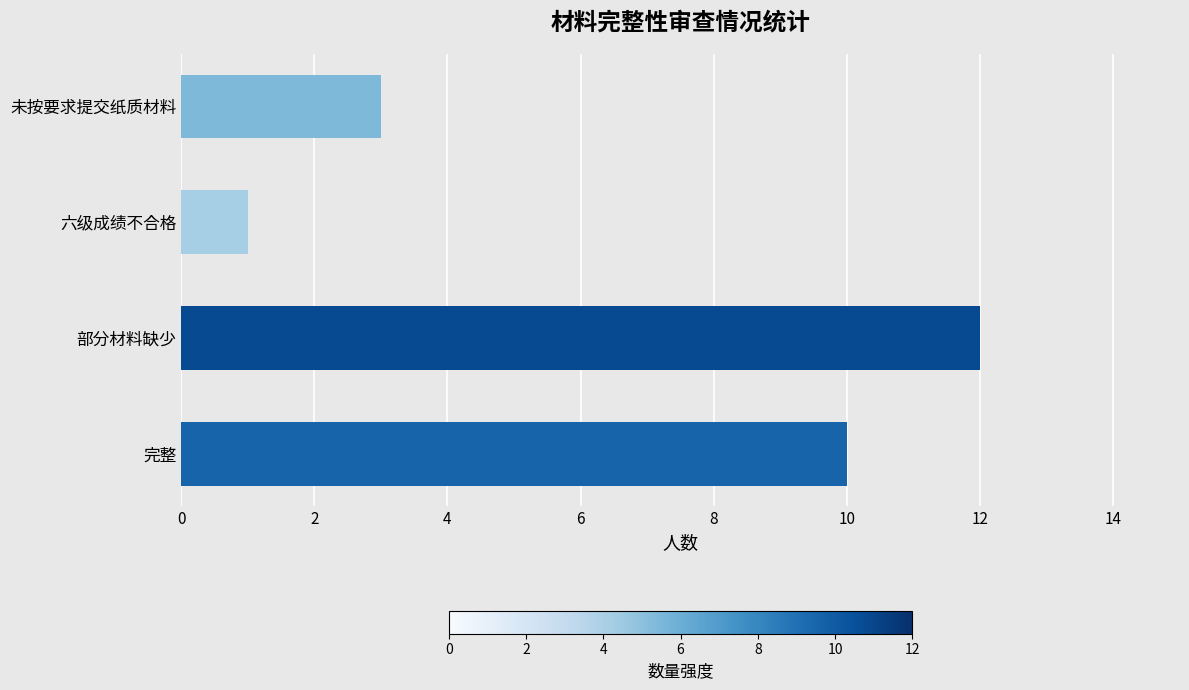

Is it true that the value at 未按要求提交纸质材料 is 3?

True